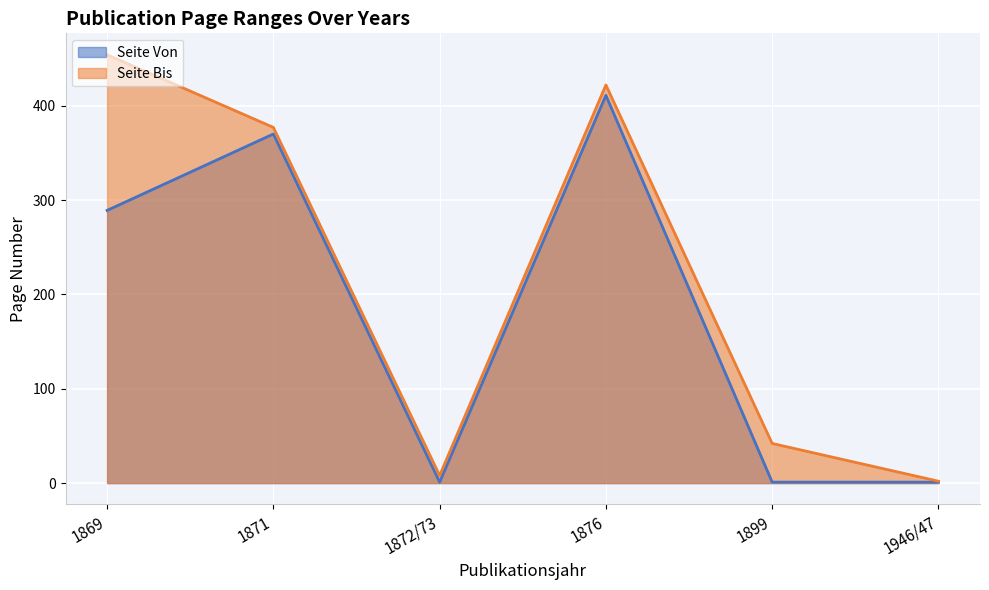

How many categories are shown in the chart?

6